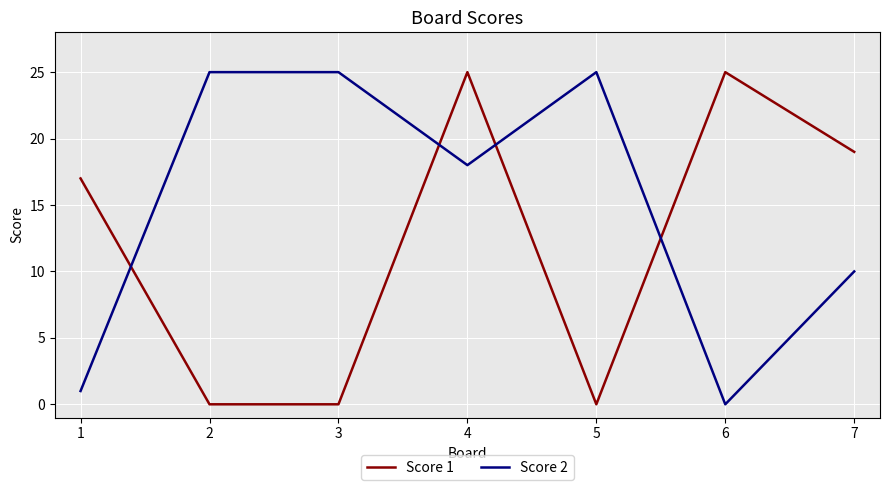

At which category does Score 1 reach its first local peak?

4